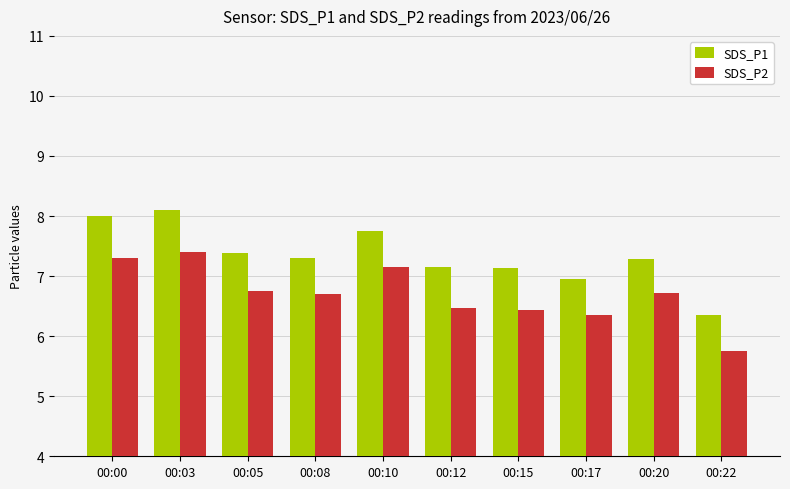

What is the difference between the SDS_P2 values at 00:17 and 00:10?

0.8